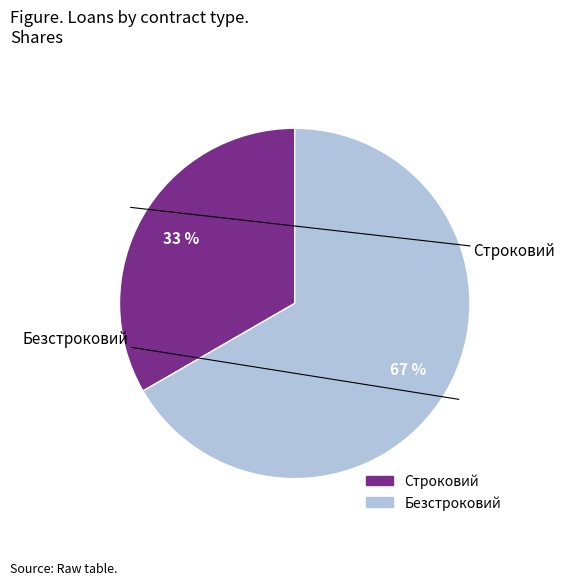

To the nearest percent, what portion does Строковий represent?

33%